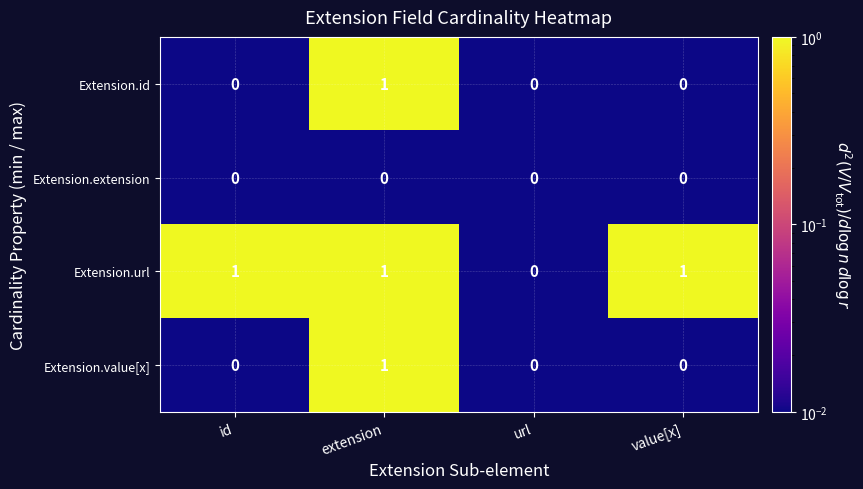

What is the spread (max minus min) of values at extension?

1